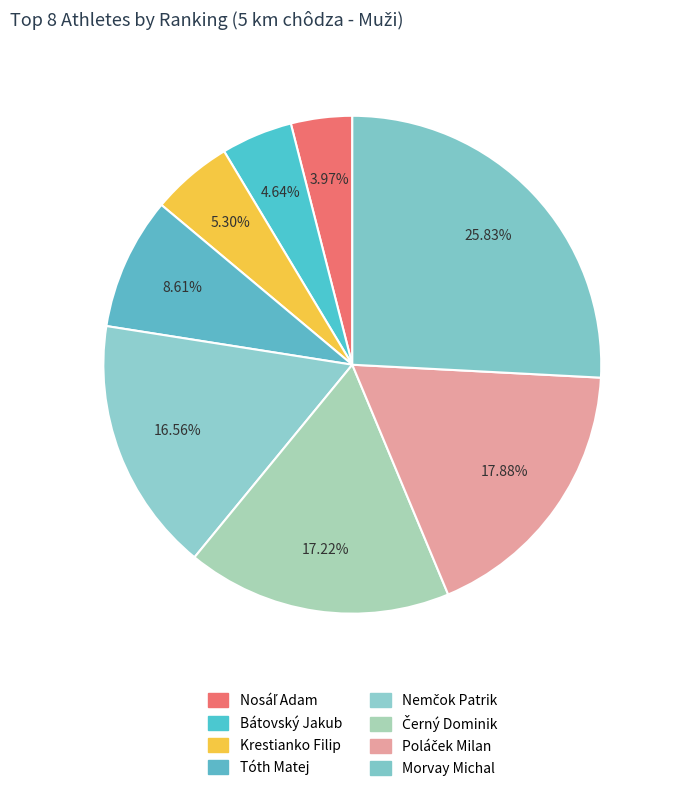

The Nemčok Patrik slice represents 6% of the pie. True or false?

False